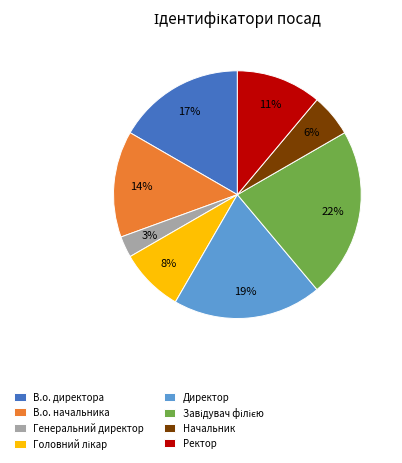

To the nearest percent, what percentage of the pie is Начальник?

6%